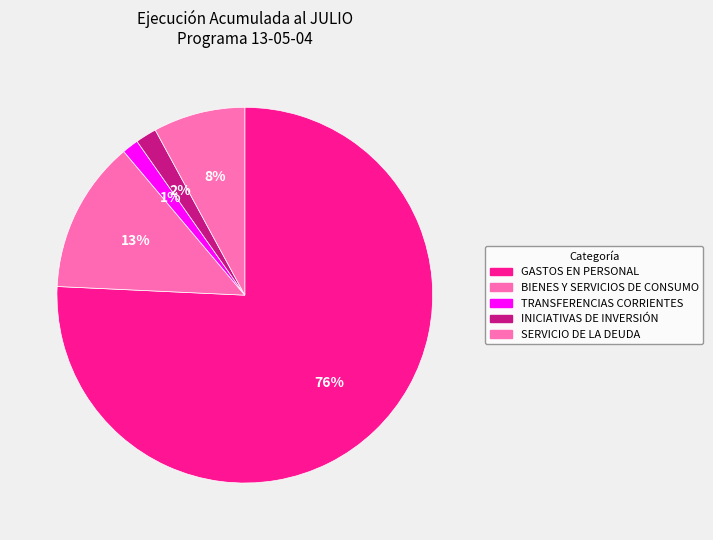

Is it true that INICIATIVAS DE INVERSIÓN is 2% of the pie?

True